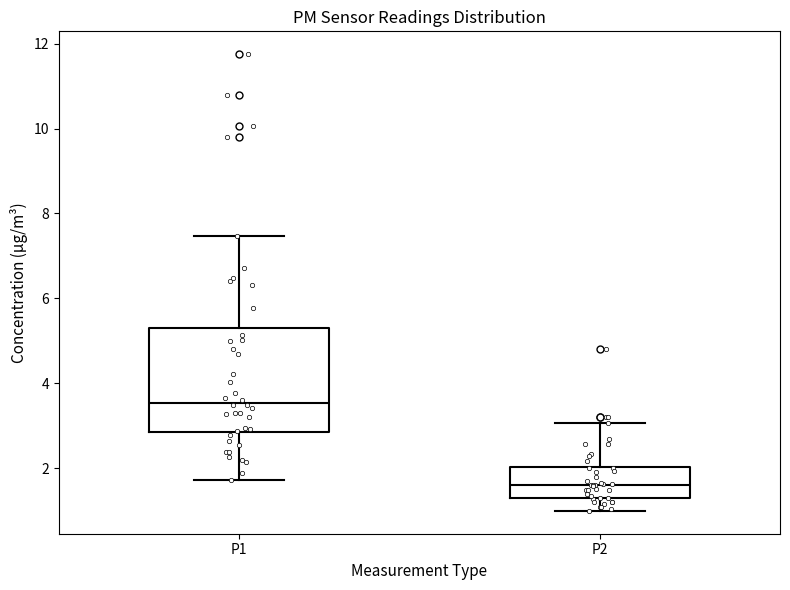

Where is the lower edge of the box for P1 on the y-axis? The values are not printed on the chart, so give them approximately, as read against the axis.

2.8